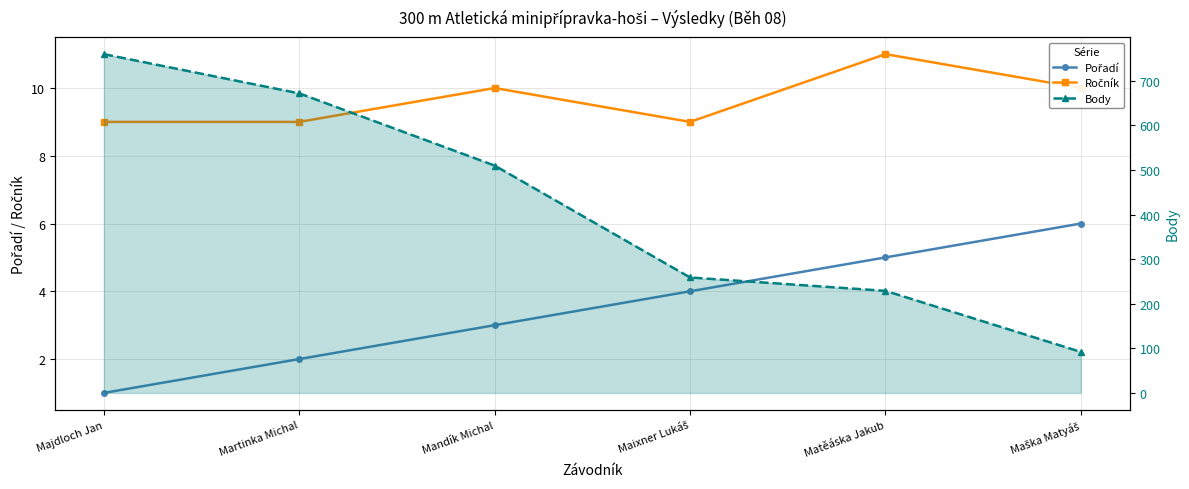

What is the sum of all Ročník values?

58